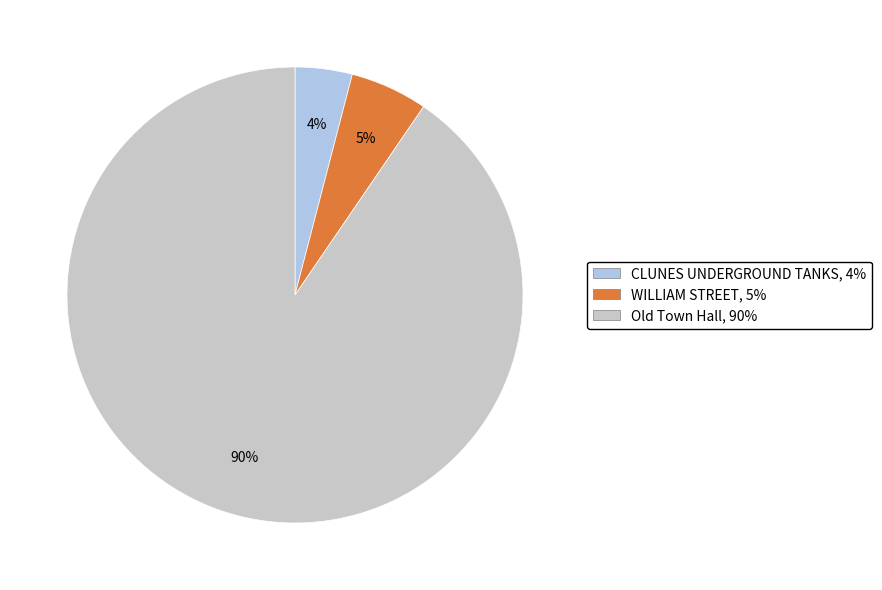

To the nearest percent, what percentage of the pie is WILLIAM STREET?

5%